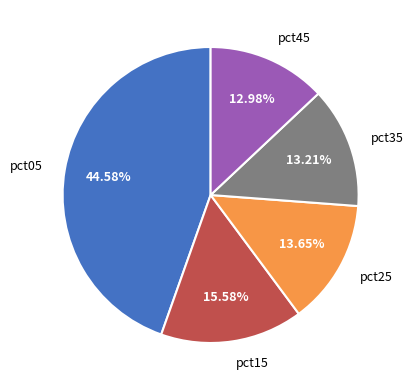

How many slices are in this pie chart?

5